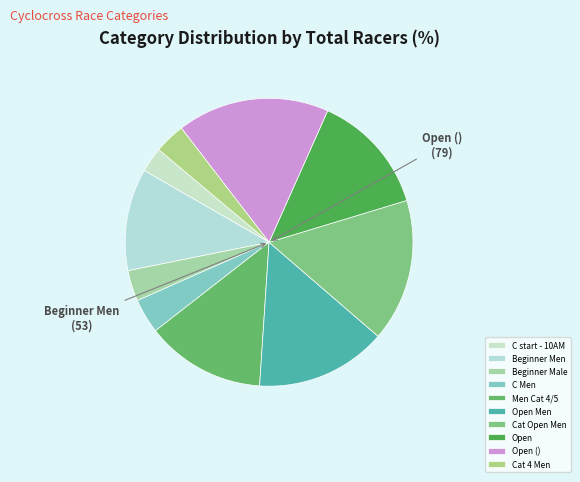

Is it true that C Men is 1% of the pie?

False